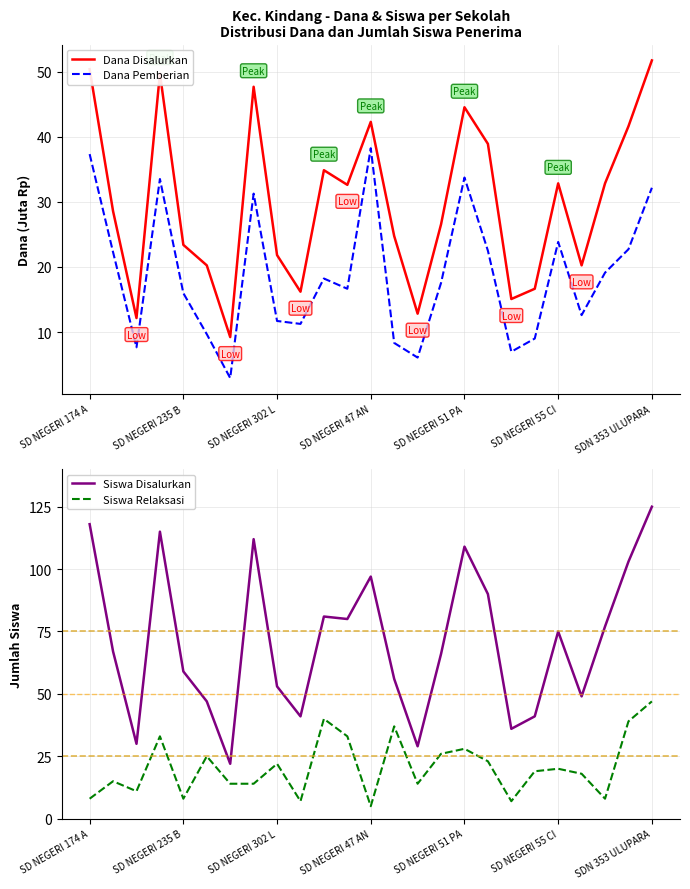

The value of Siswa Relaksasi at SD NEGERI 51 PA is 28. True or false?

True